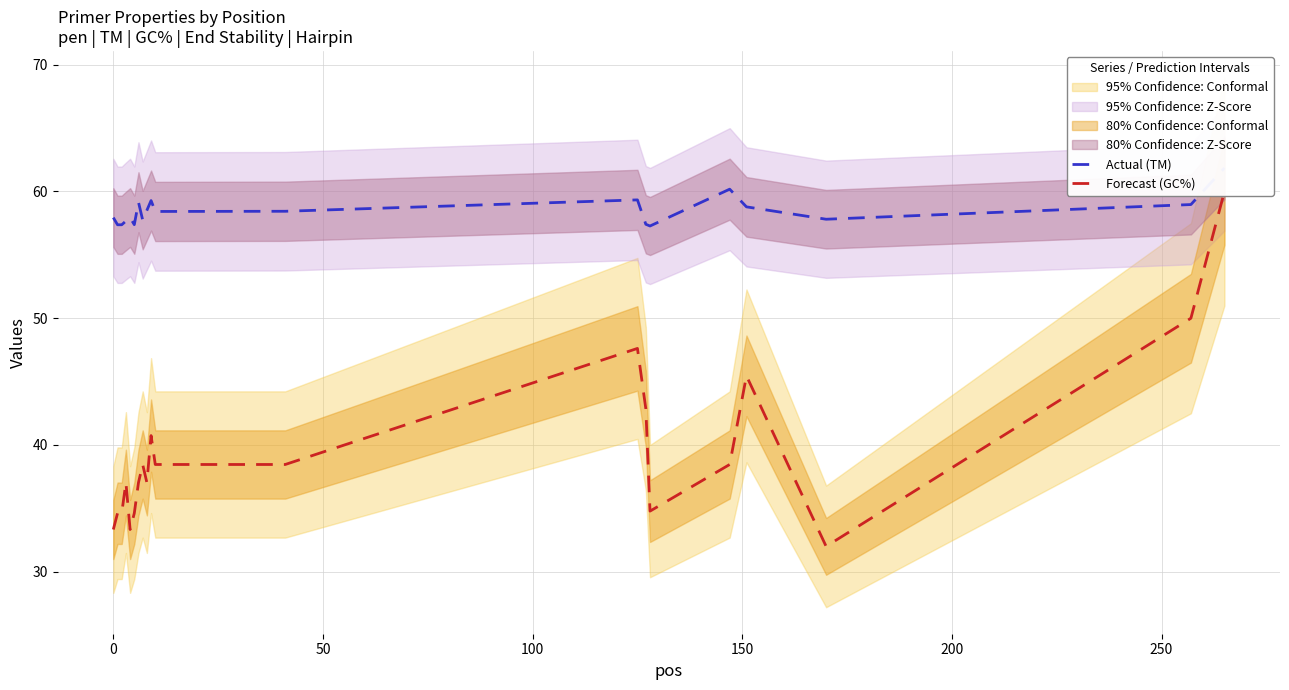

True or false: Actual (TM) and Forecast (GC%) intersect in this chart.

False